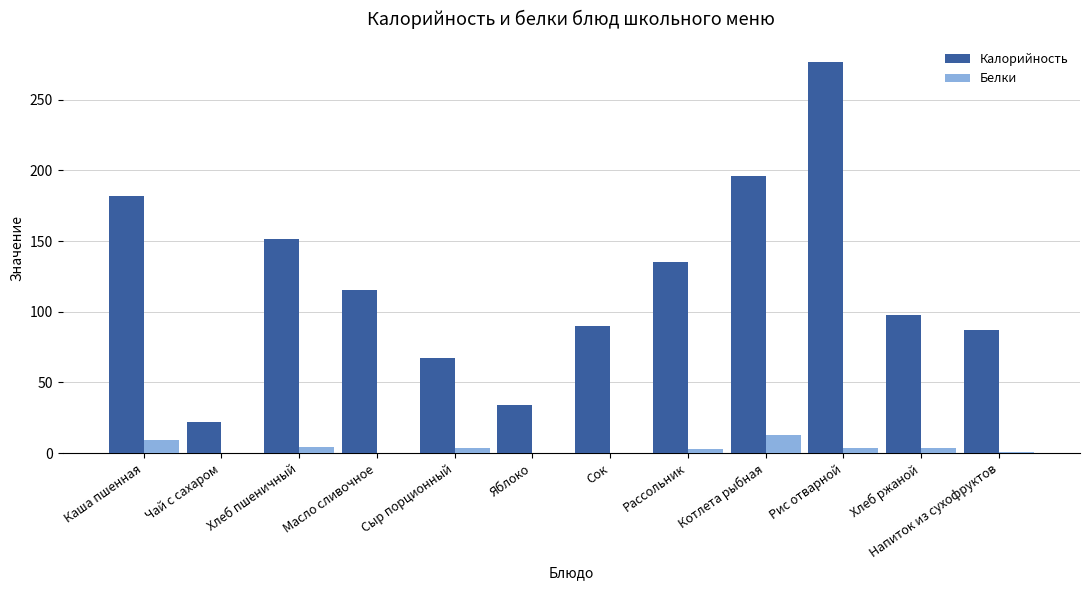

Which series has the widest spread of values?

Калорийность